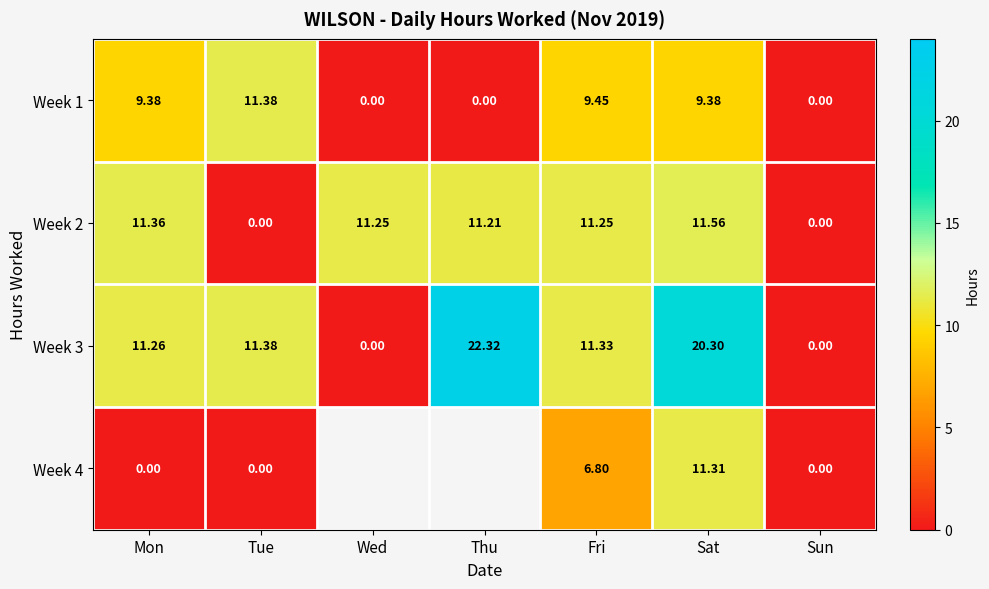

Is it true that Week 1 equals 3.1 at Mon?

False